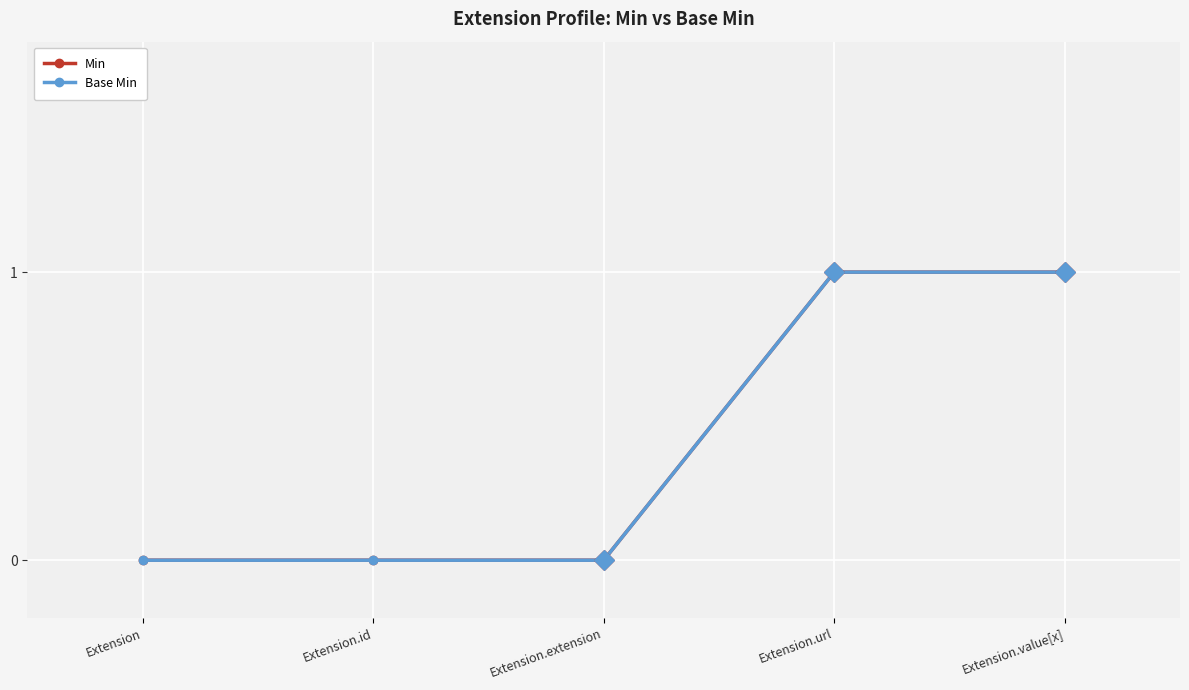

At how many categories does at least one series exceed 0?

2